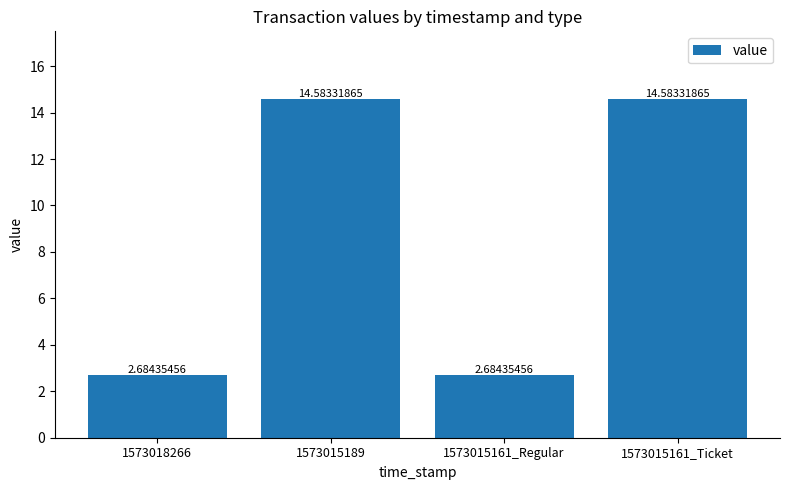

Approximately how many times larger is the value at 1573018266 compared to 1573015161_Regular?

1.0